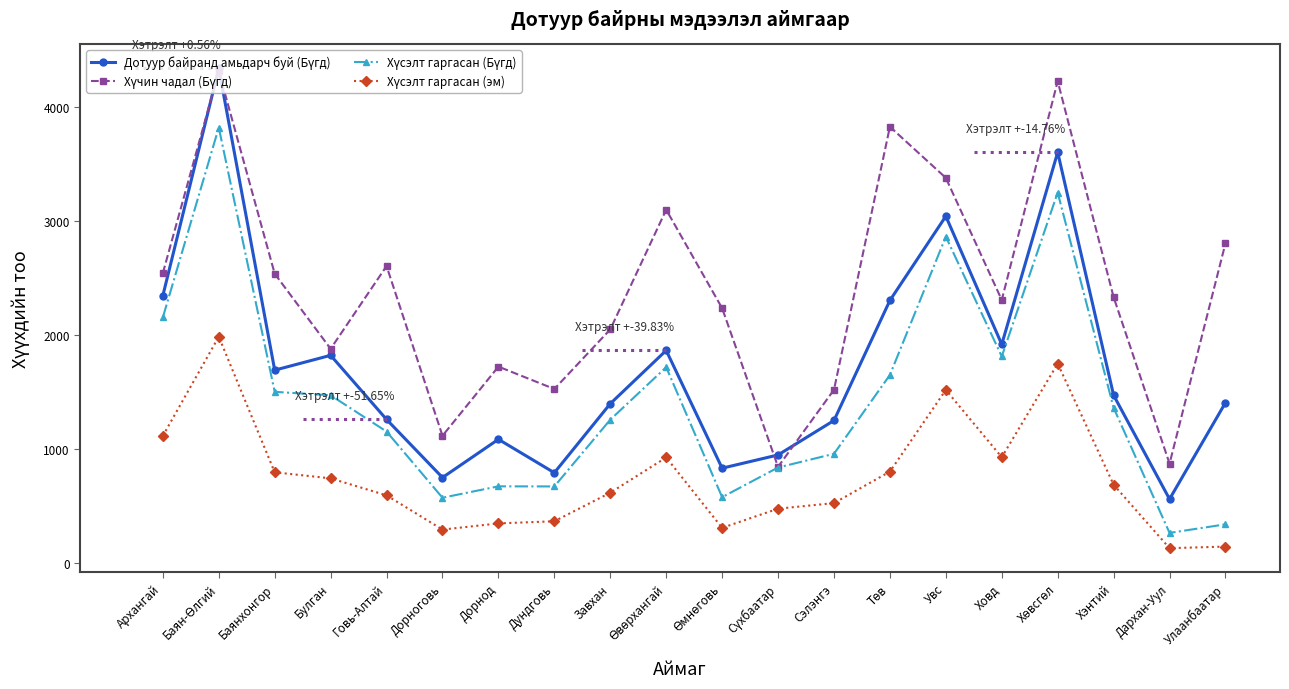

In Дотуур байранд амьдарч буй (Бүгд), how many points are lower than both neighbors (excluding endpoints)?

6